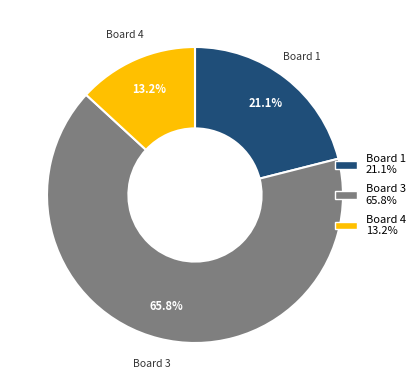

Is Board 3 65.8% the majority of the pie?

Yes